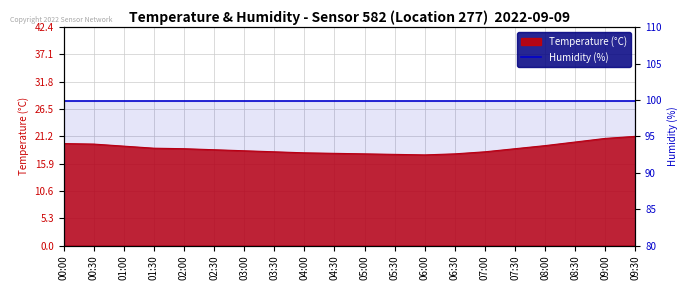

What position from the right is 09:00?

2